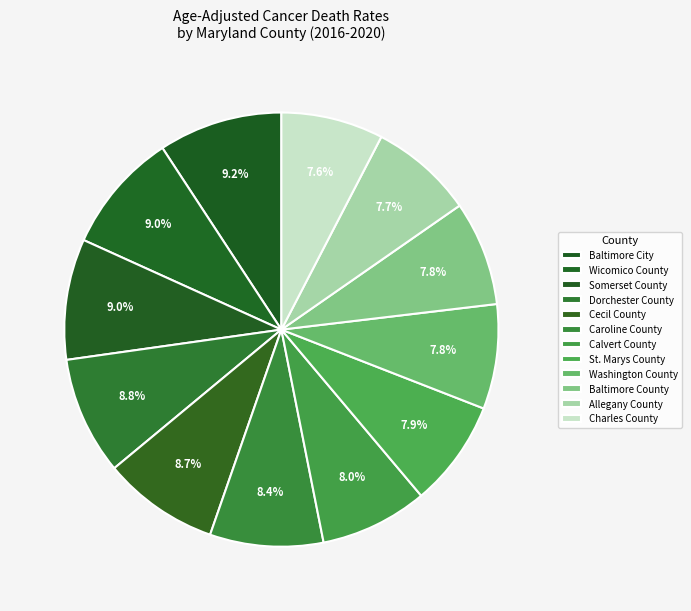

How much of the chart is everything except Somerset County?

91.0%